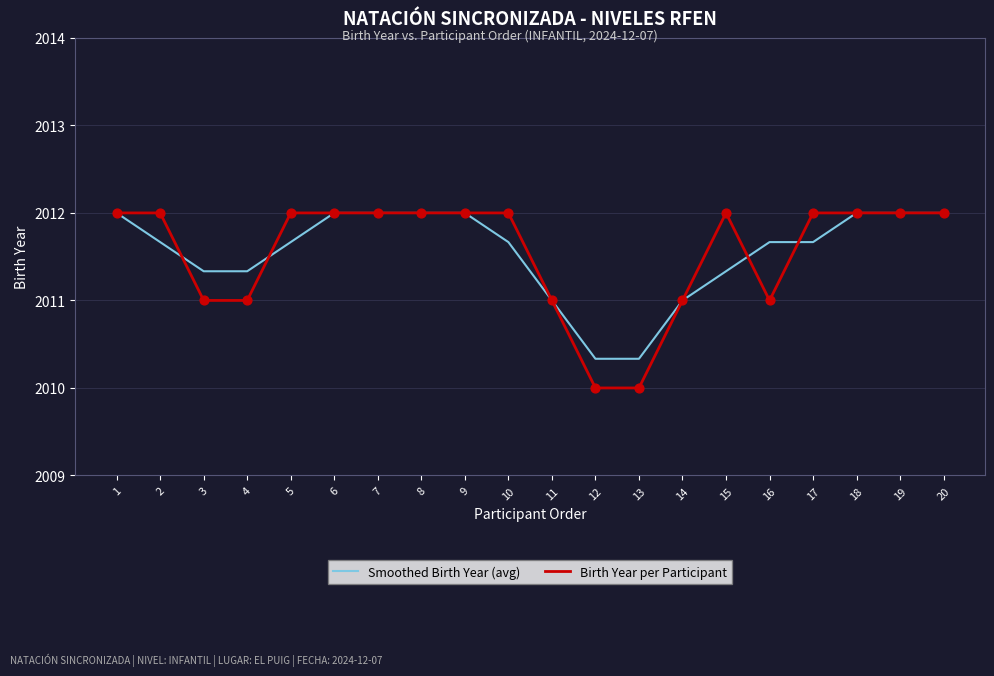

Is the value of Birth Year per Participant at 1 greater than the value of Smoothed Birth Year (avg) at 10?

Yes